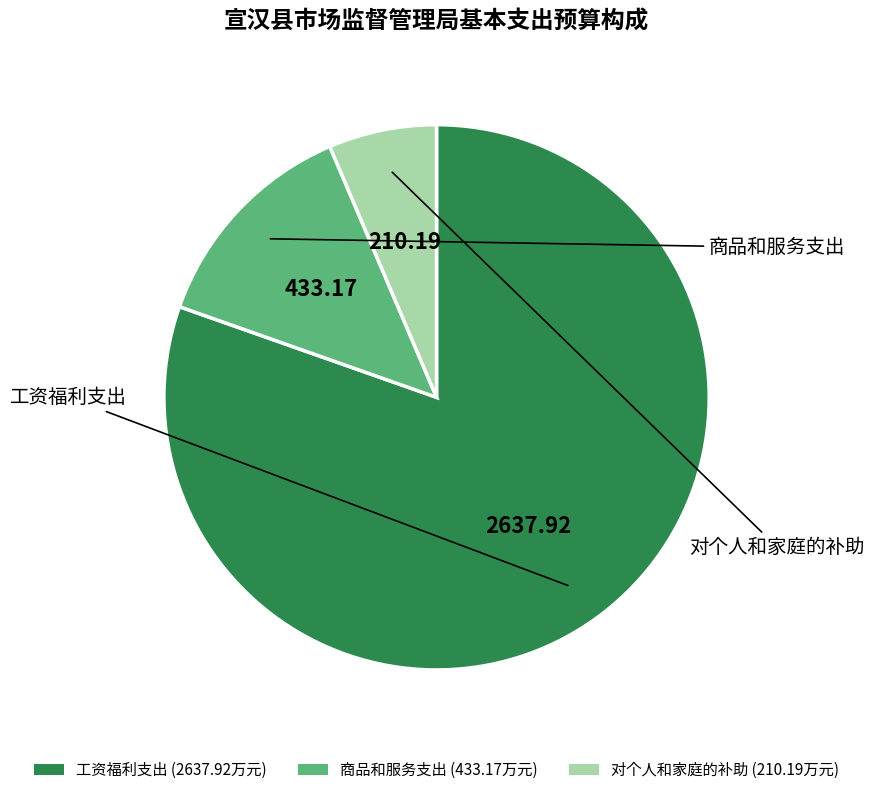

What is the ratio of the value at 对个人和家庭的补助 to the value at 工资福利支出?

0.1